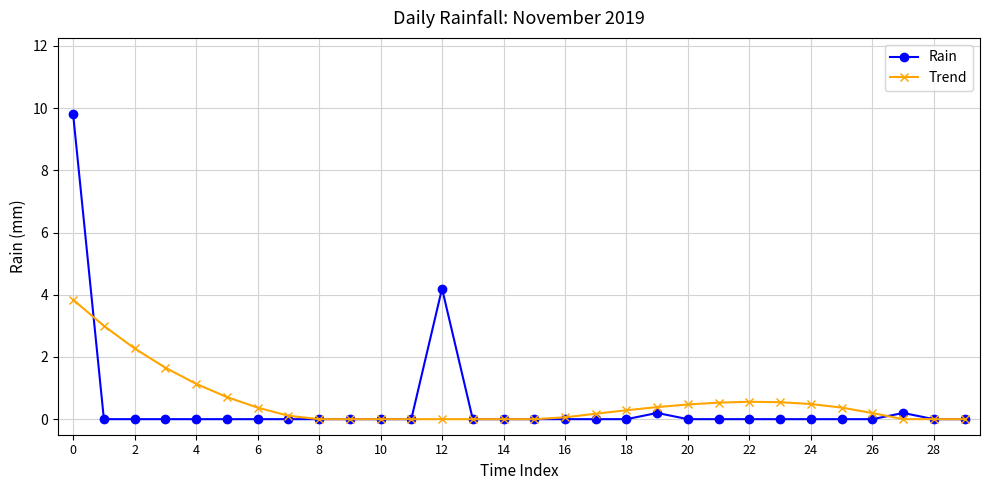

Rank the series by their maximum value, from lowest to highest.

Trend, Rain